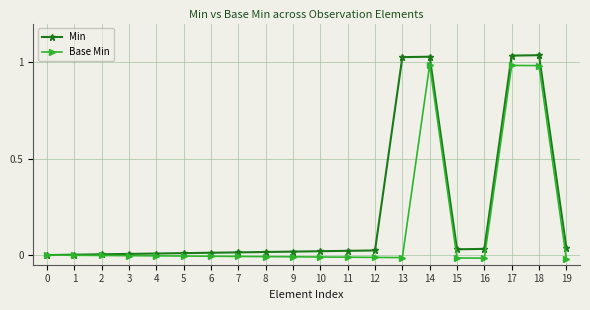

Rank the categories by Min value from lowest to highest.

0, 1, 2, 3, 4, 5, 6, 7, 8, 9, 10, 11, 12, 15, 16, 19, 13, 14, 17, 18